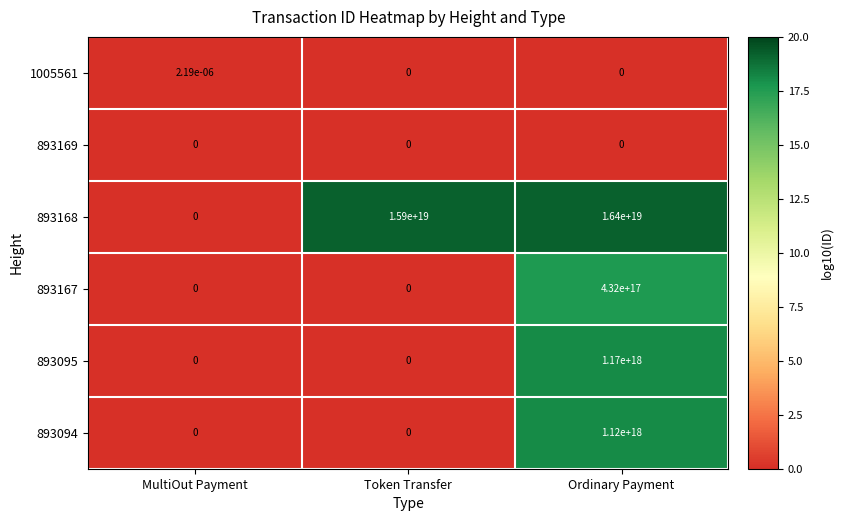

At which label is 893167 closest to 216000000000000000?

MultiOut Payment